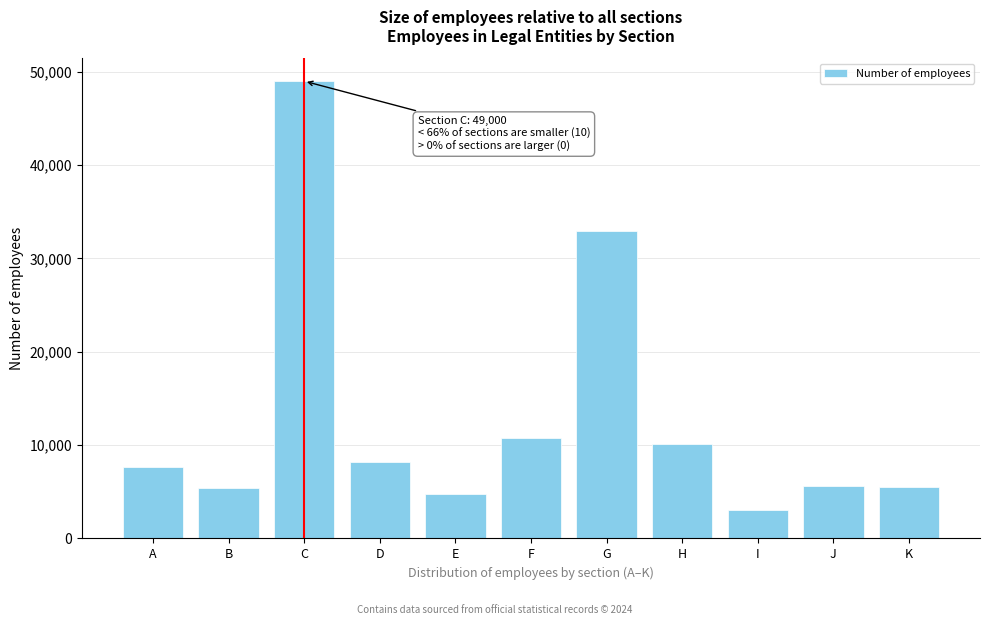

Is it true that the value at G is 9717?

False